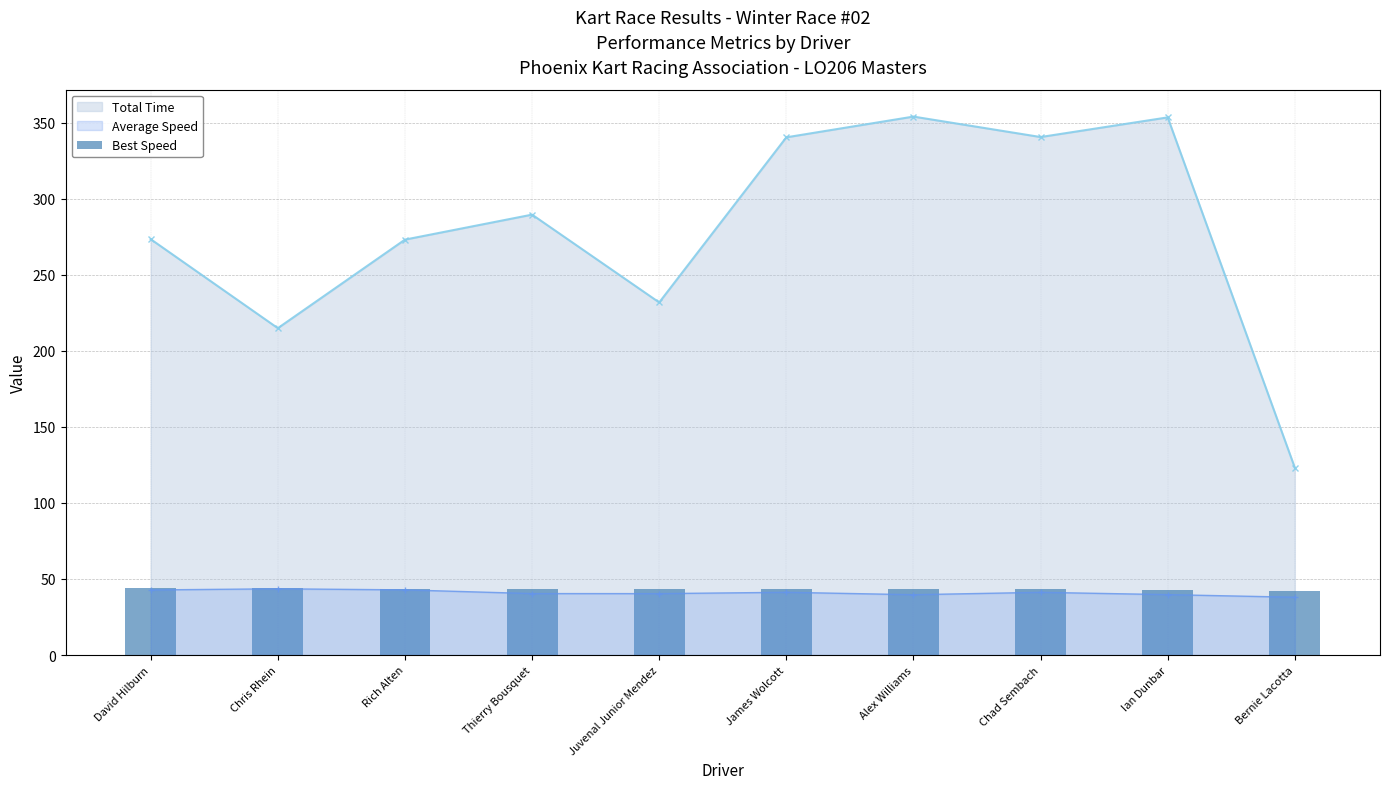

What is the label of the 2nd bar from the left?

Chris Rhein